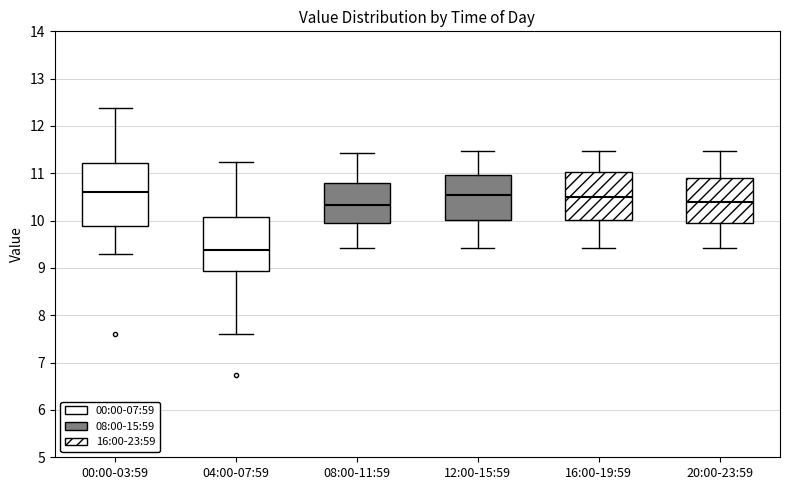

Reading left to right, transcribe this box plot: for each box, give where its median line is, the range the box spans, and where its two whiskers end, as read against the y-axis. The values are not printed on the chart, so give them approximately, as read against the axis.

00:00-03:59: median 10.6, box 9.9 to 11.2, whiskers 9.3 to 12.4
04:00-07:59: median 9.4, box 8.9 to 10.1, whiskers 7.6 to 11.2
08:00-11:59: median 10.3, box 10.0 to 10.8, whiskers 9.4 to 11.4
12:00-15:59: median 10.6, box 10.0 to 11.0, whiskers 9.4 to 11.5
16:00-19:59: median 10.5, box 10.0 to 11.0, whiskers 9.4 to 11.5
20:00-23:59: median 10.4, box 10.0 to 10.9, whiskers 9.4 to 11.5